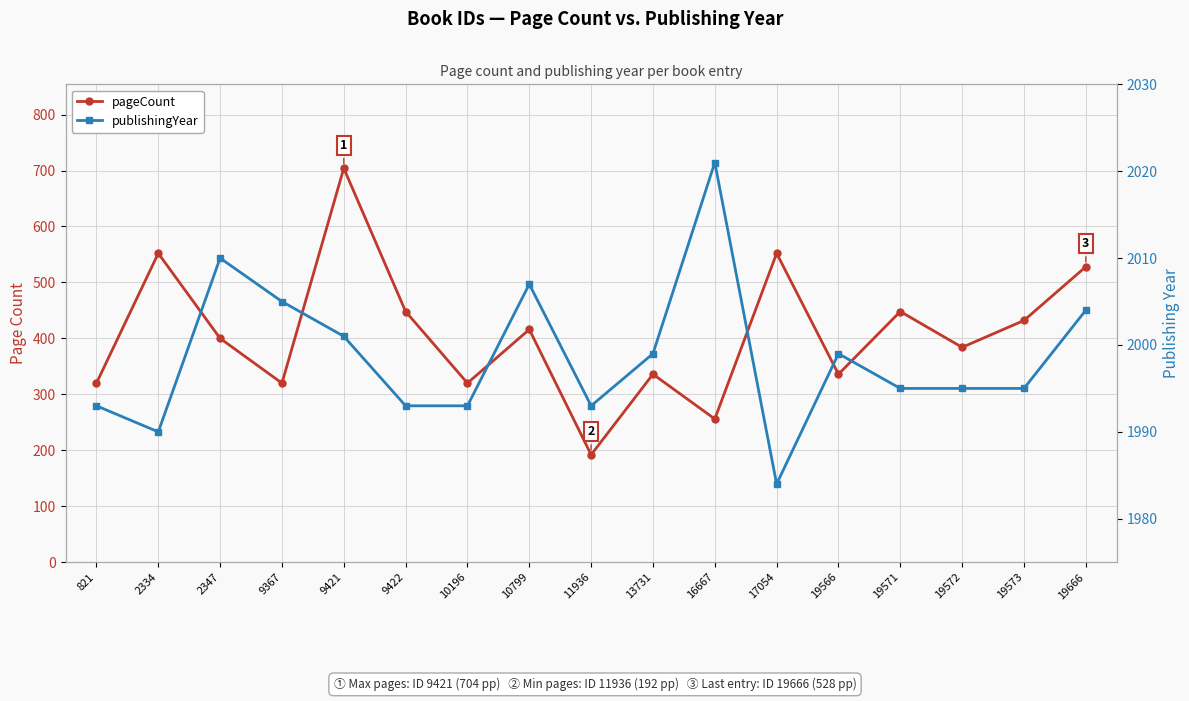

Is it true that publishingYear equals 2773 at 2334?

False